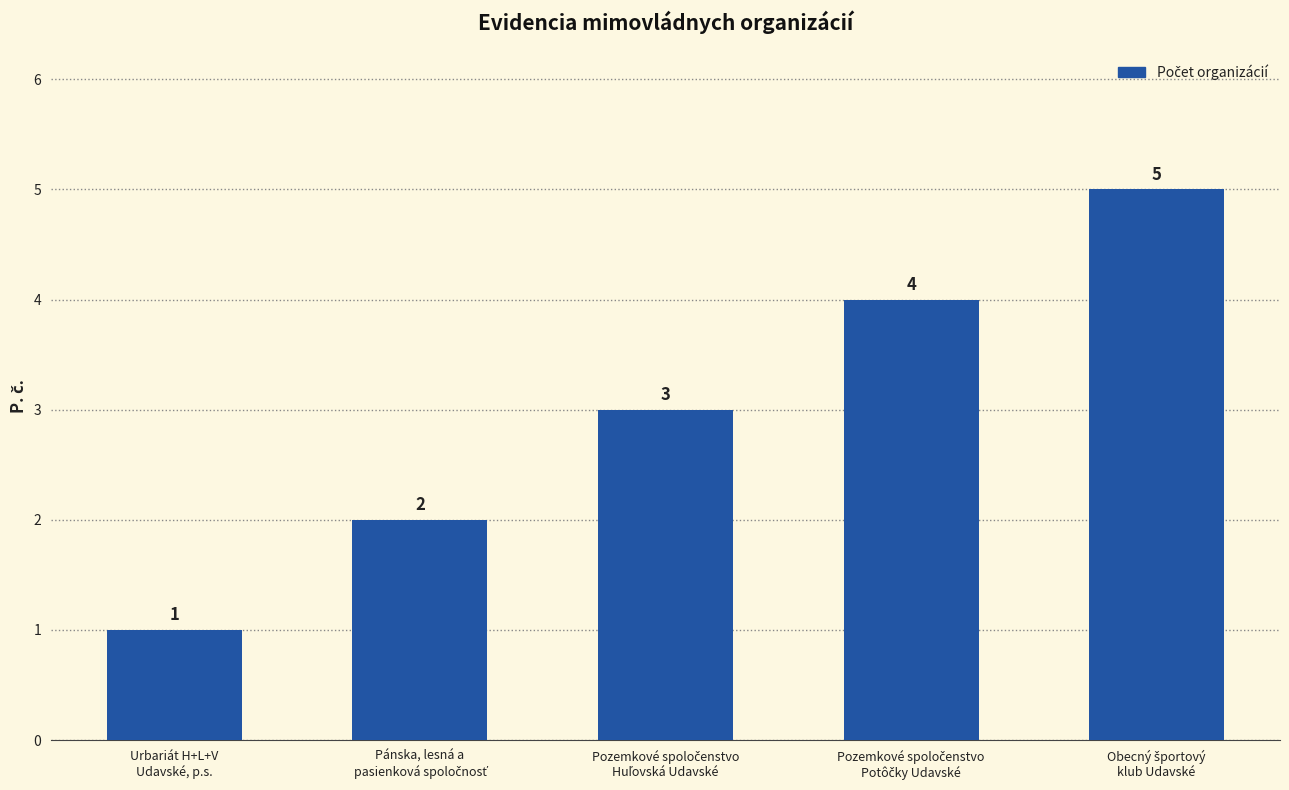

What is the difference between the maximum and minimum values?

4